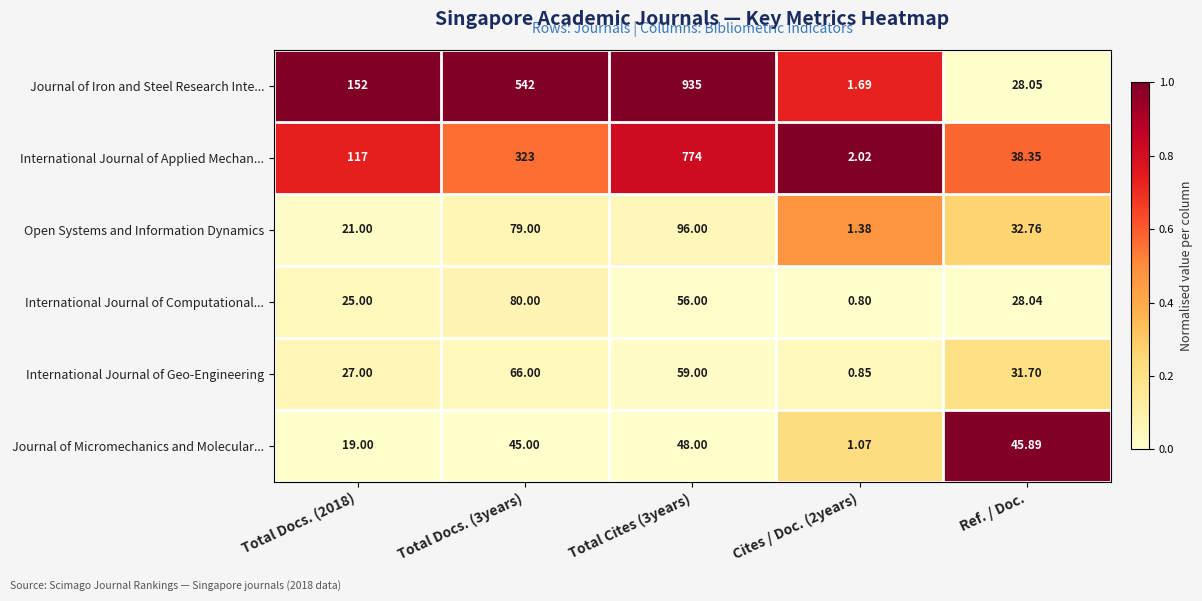

Rank the series at Total Cites (3years) from lowest to highest value.

Journal of Micromechanics and Molecular..., International Journal of Computational..., International Journal of Geo-Engineering, Open Systems and Information Dynamics, International Journal of Applied Mechan..., Journal of Iron and Steel Research Inte...